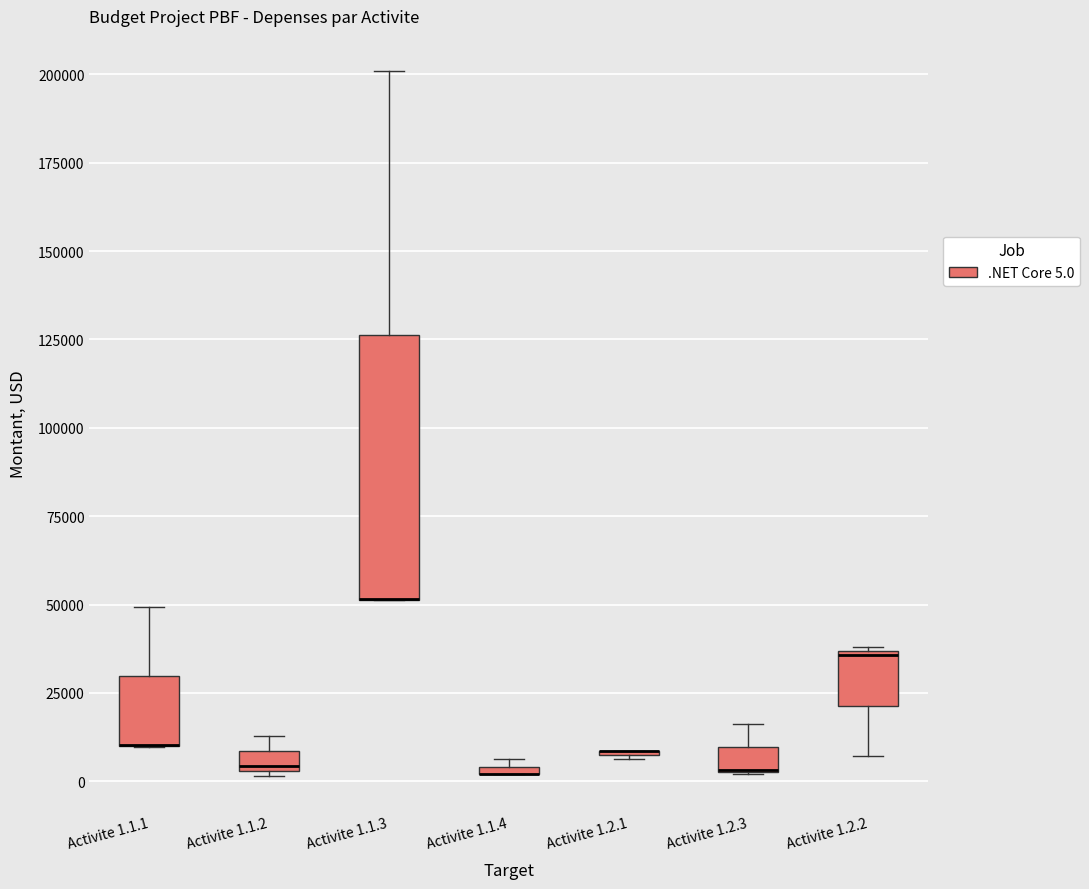

Comparing the boxes themselves (not the whiskers), which one is the tallest?

Activite 1.1.3